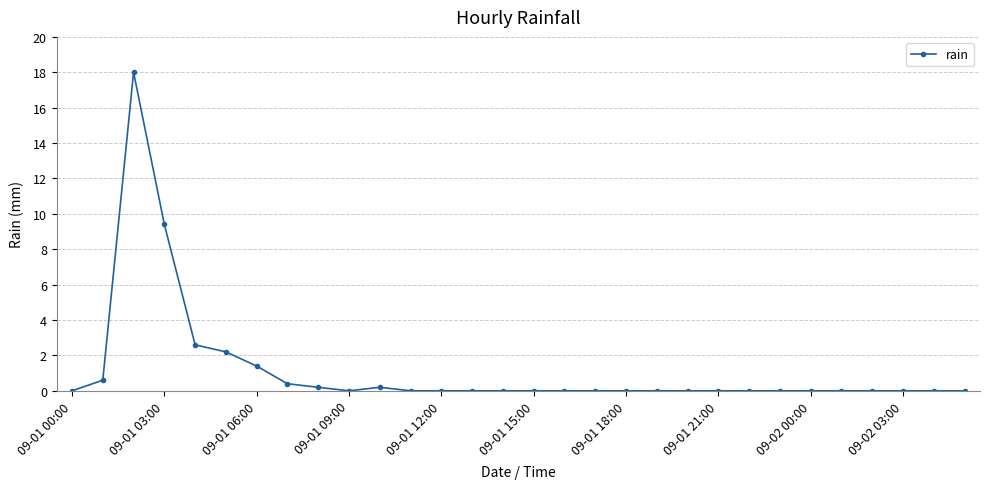

What is the maximum value shown in the chart?

18.0